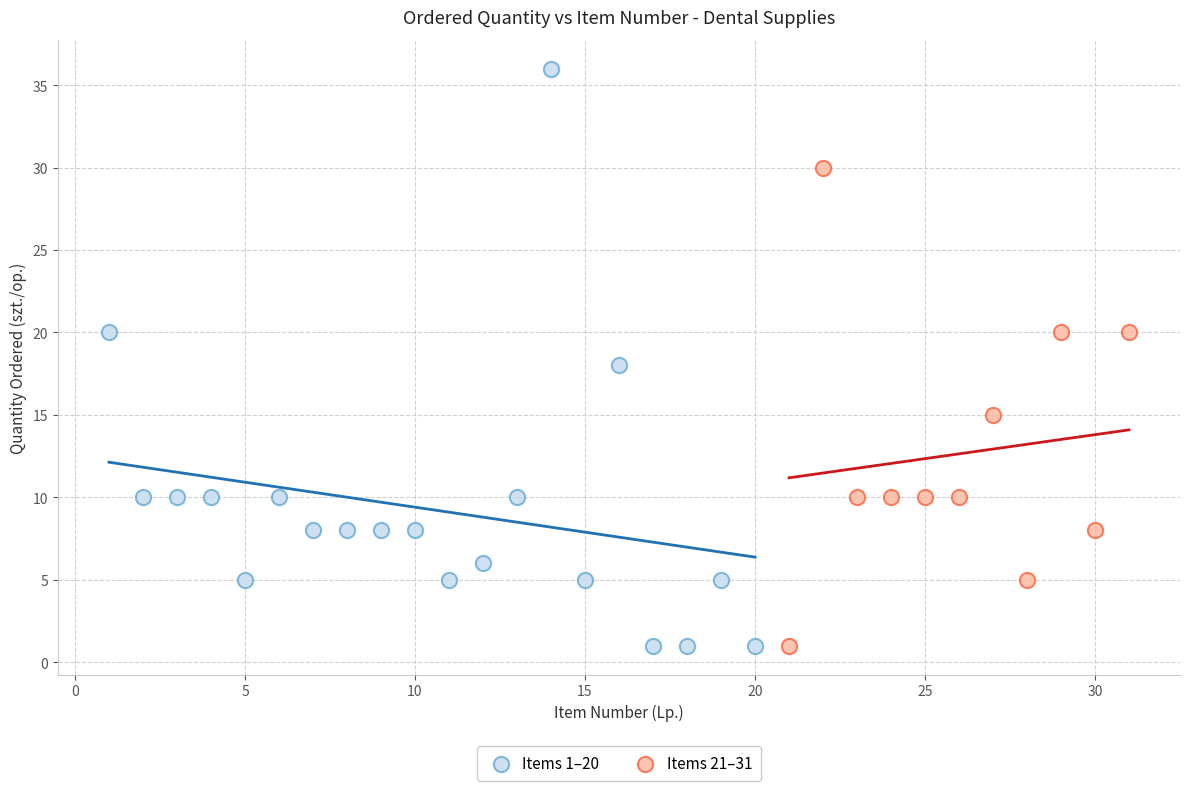

Which series contains the highest Y value?

Items 1–20